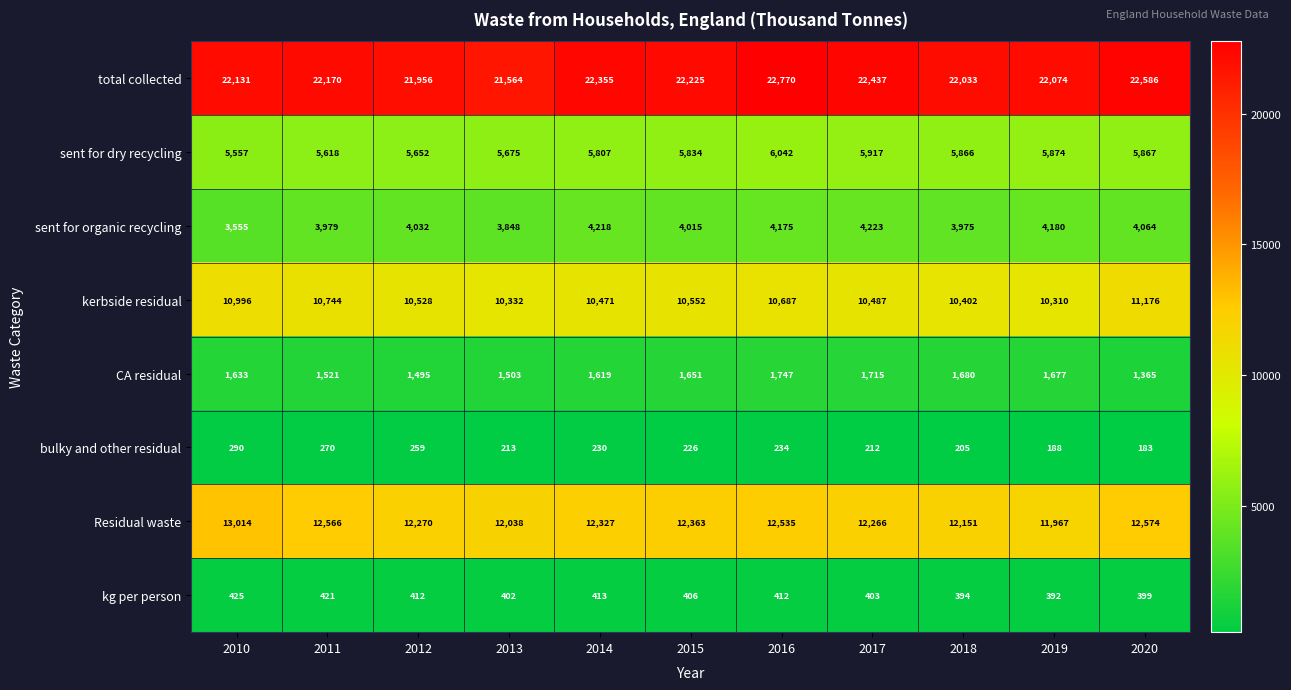

The value of kerbside residual at 2018 is 10402. True or false?

True